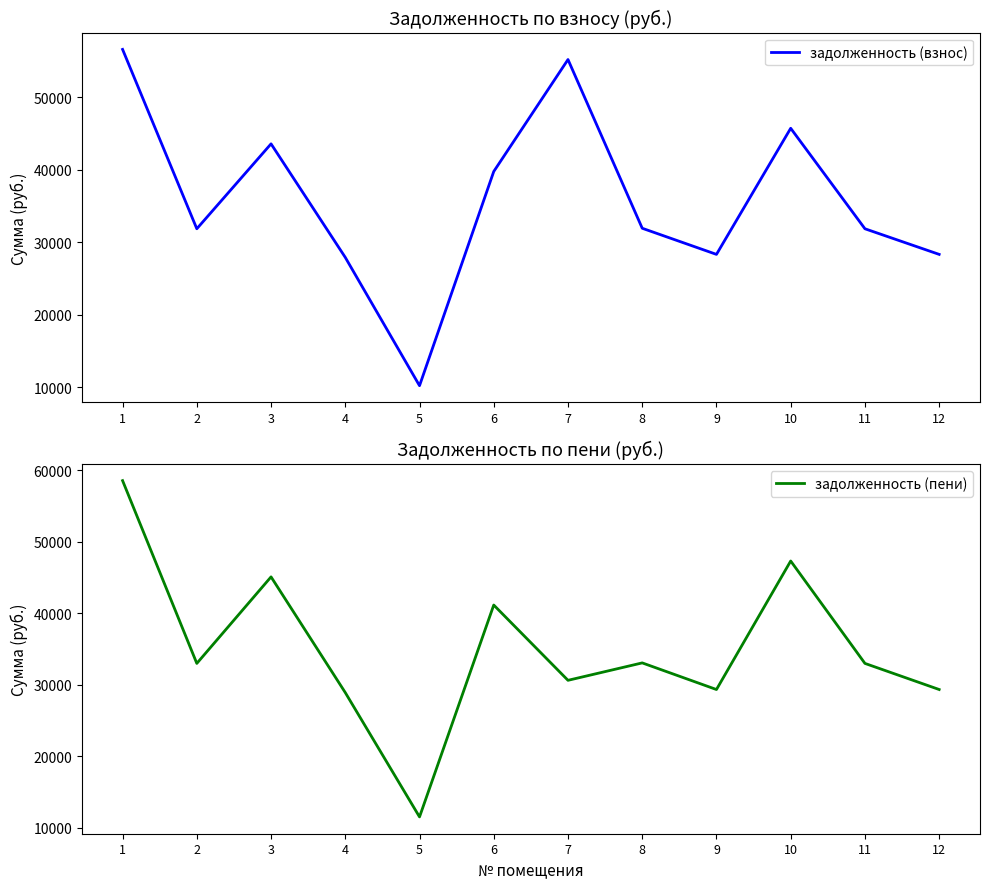

True or false: задолженность (пени) and задолженность (взнос) cross at least once.

True